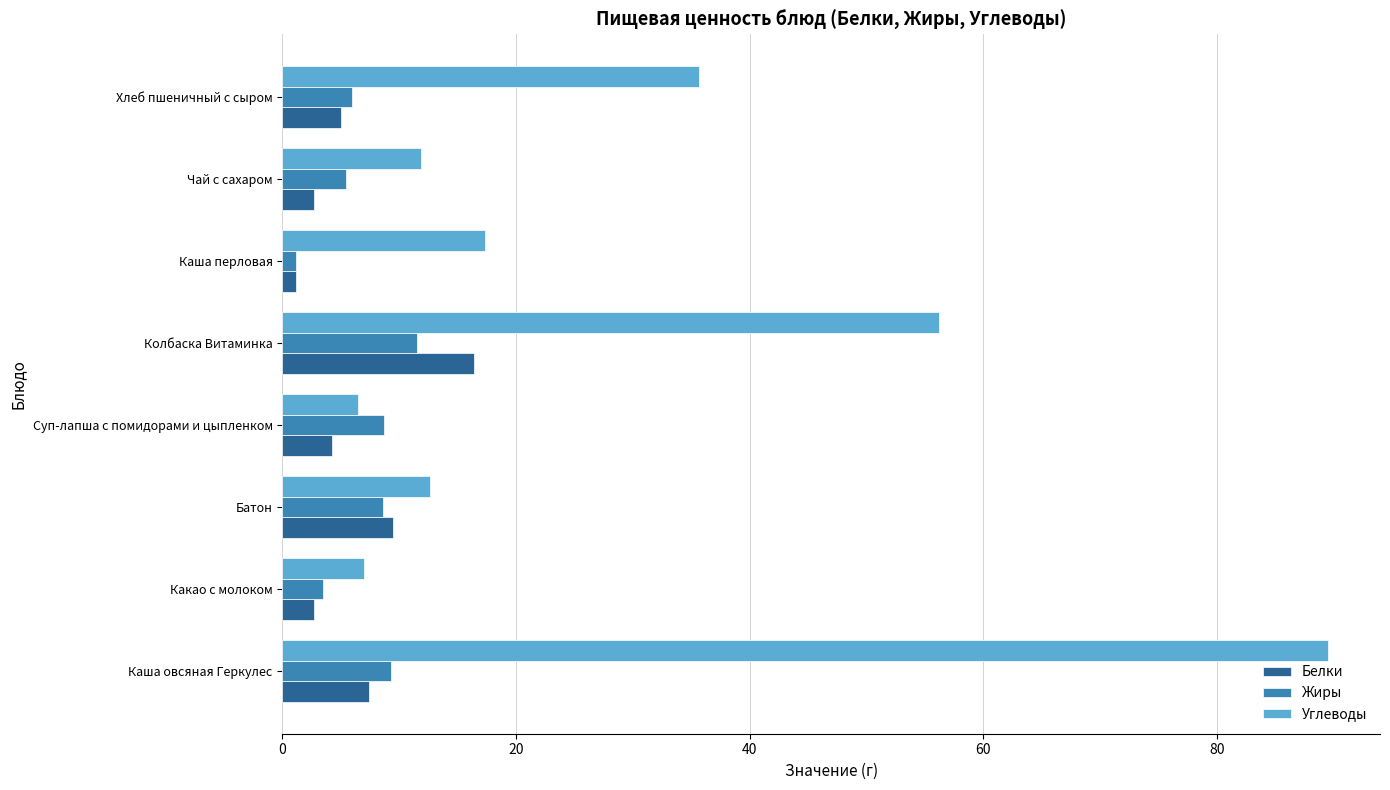

What value does the Белки series have at Суп-лапша с помидорами и цыпленком?

4.2